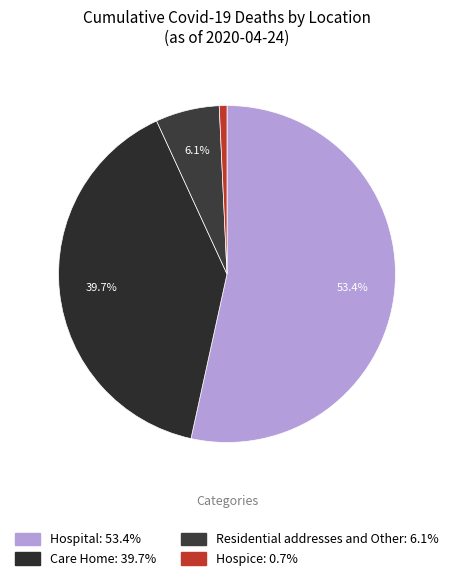

Which category accounts for the majority?

Hospital